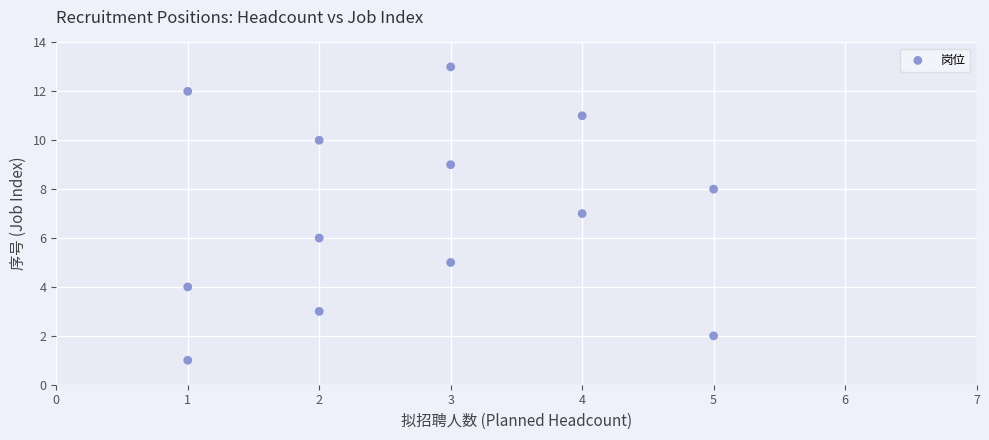

What is the range of Y values (max minus min)?

12